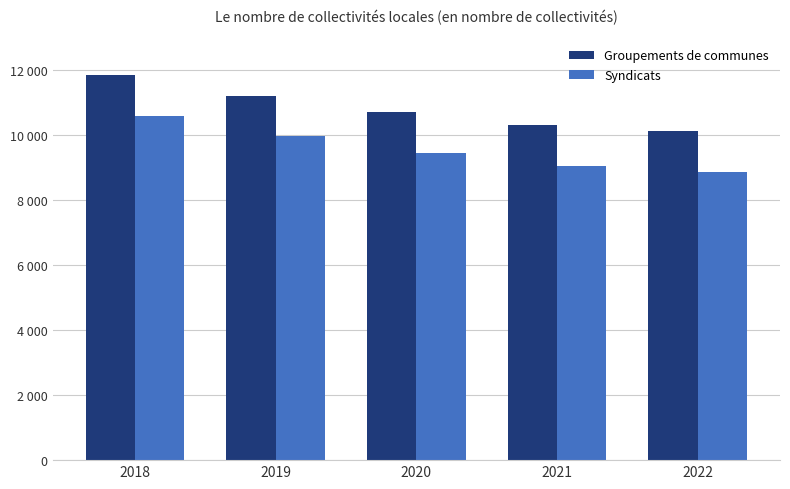

Which series changed the most between 2020 and 2022?

Groupements de communes